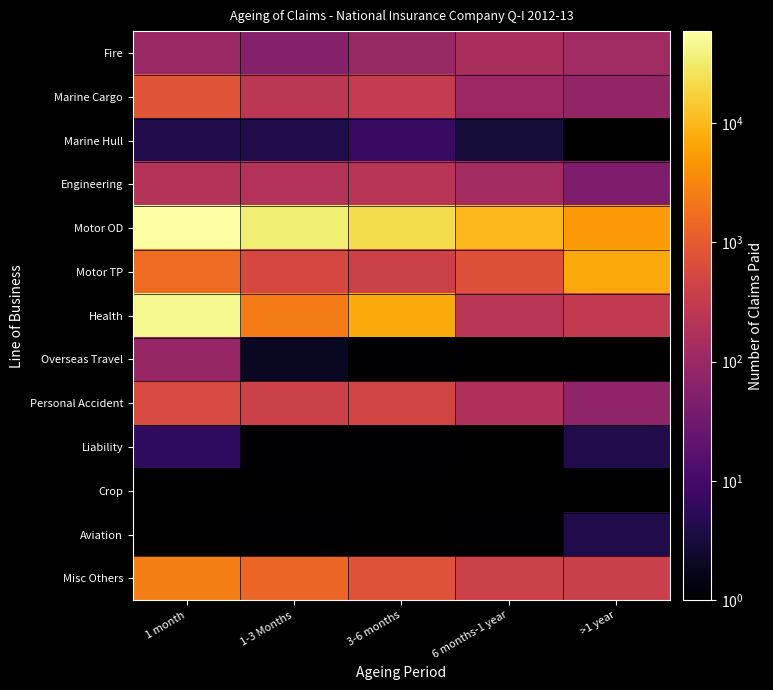

The Motor OD series shows 4944.0 at >1 year. True or false?

True